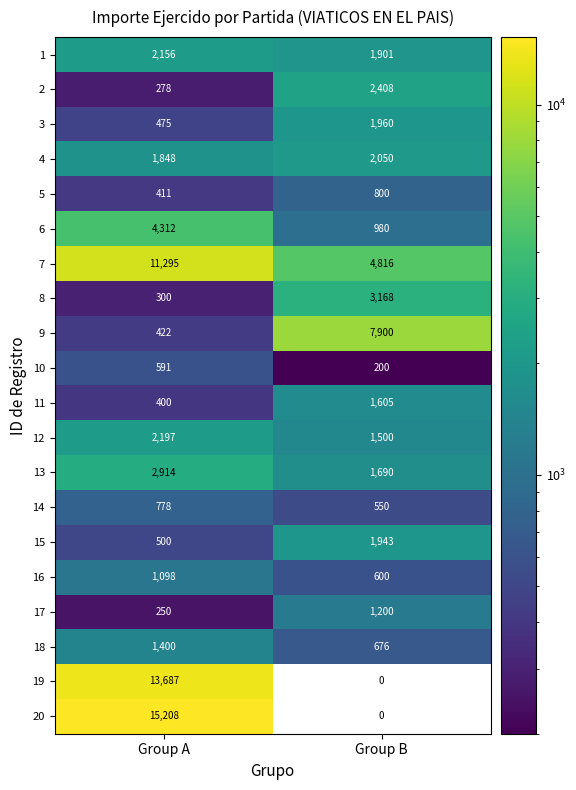

The 3 series shows 475 at Group A. True or false?

True